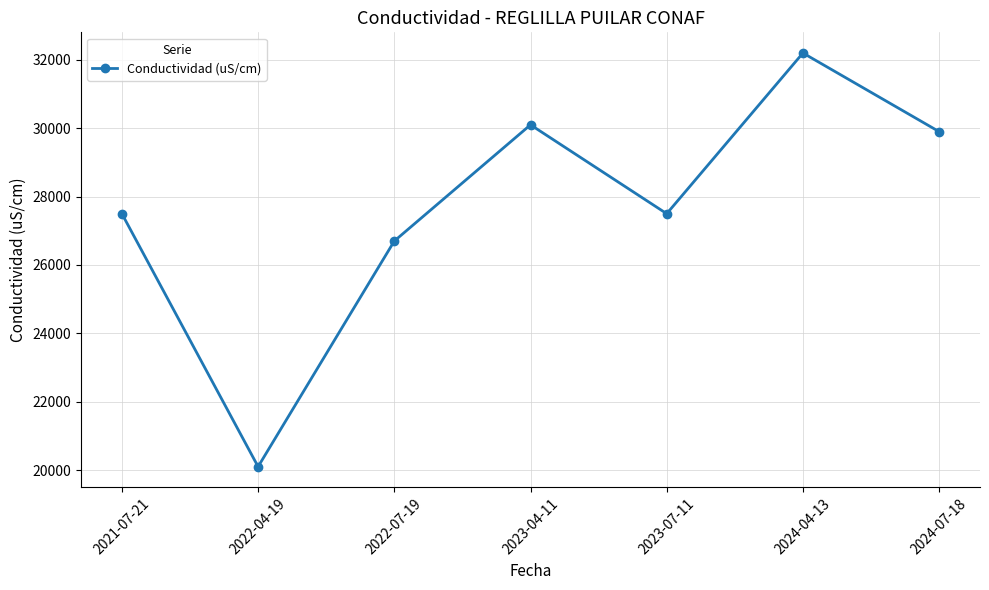

The chart shows a value of 5860 at 2021-07-21. True or false?

False